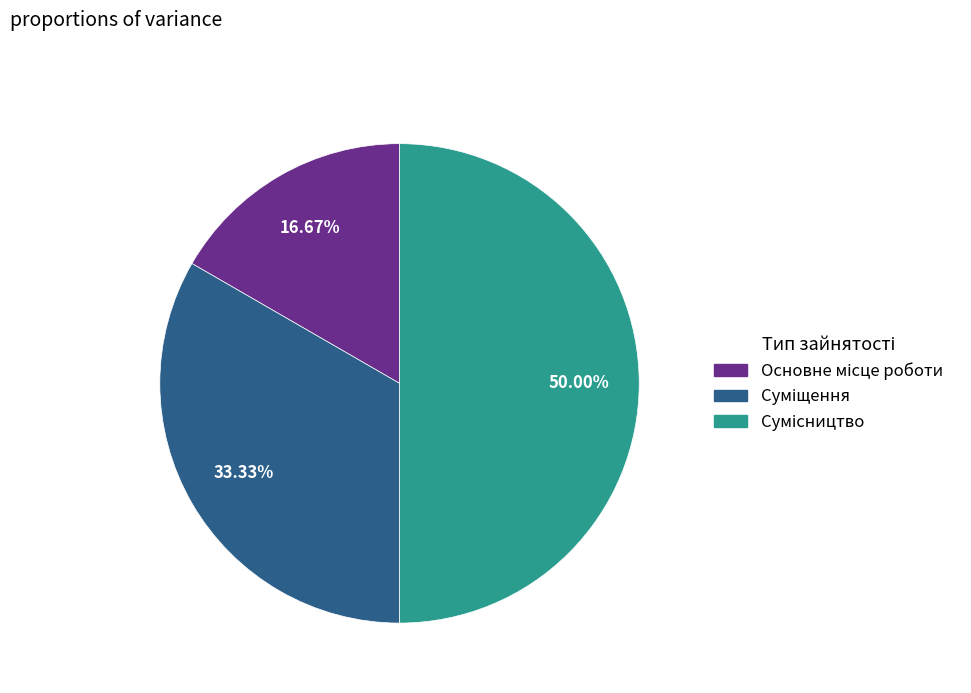

Which category has the biggest portion of the pie?

Сумісництво